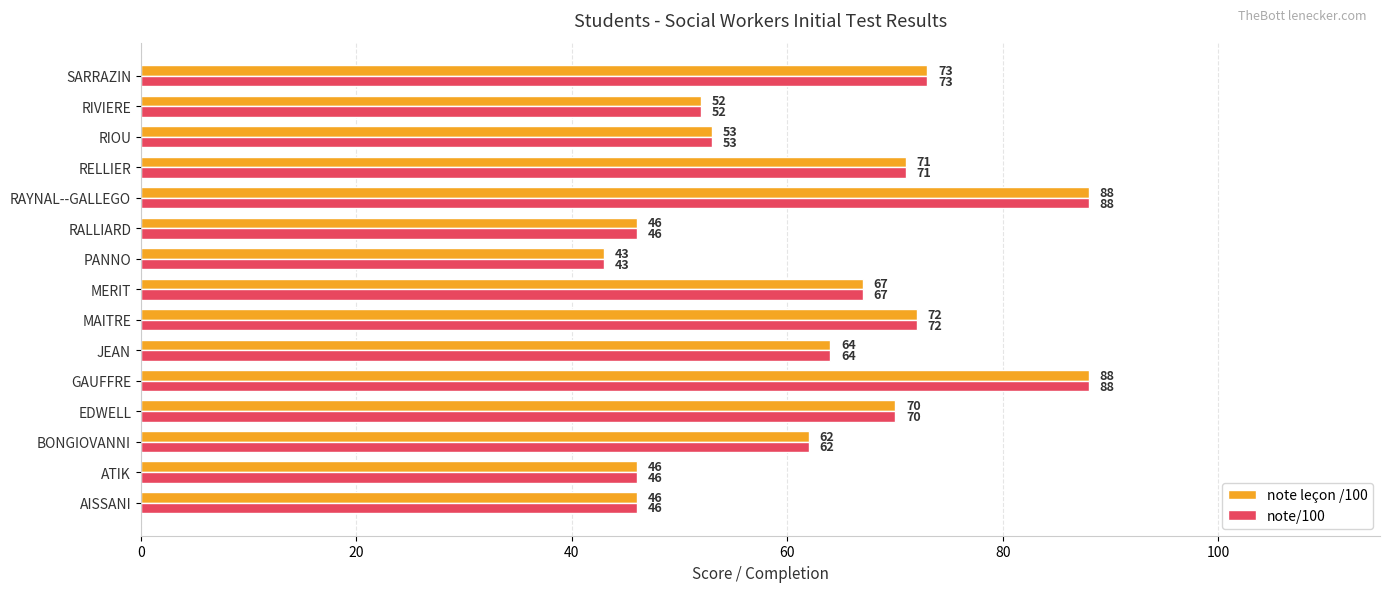

Is the value of note/100 at RIOU greater than the value of note leçon /100 at SARRAZIN?

No